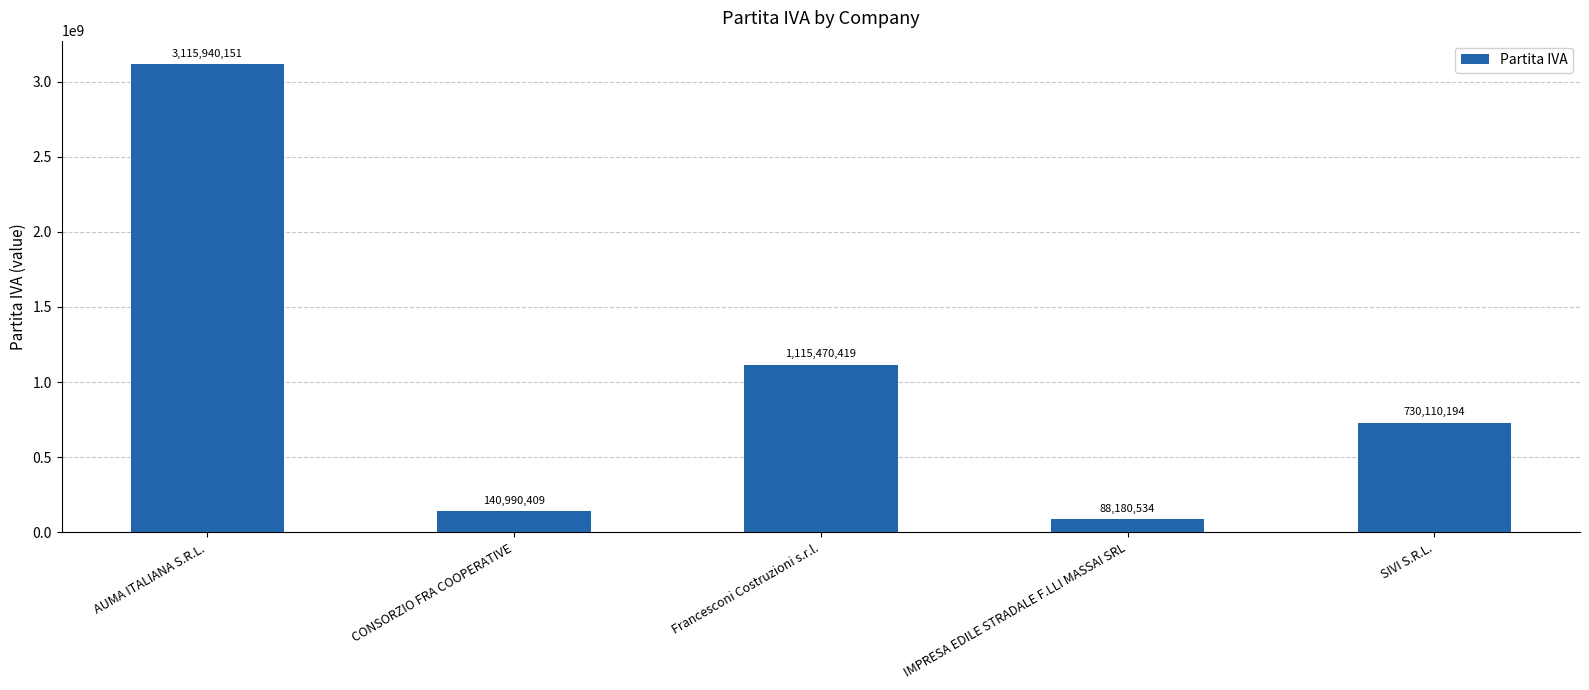

Is it true that the value at Francesconi Costruzioni s.r.l. is 1115470419?

True